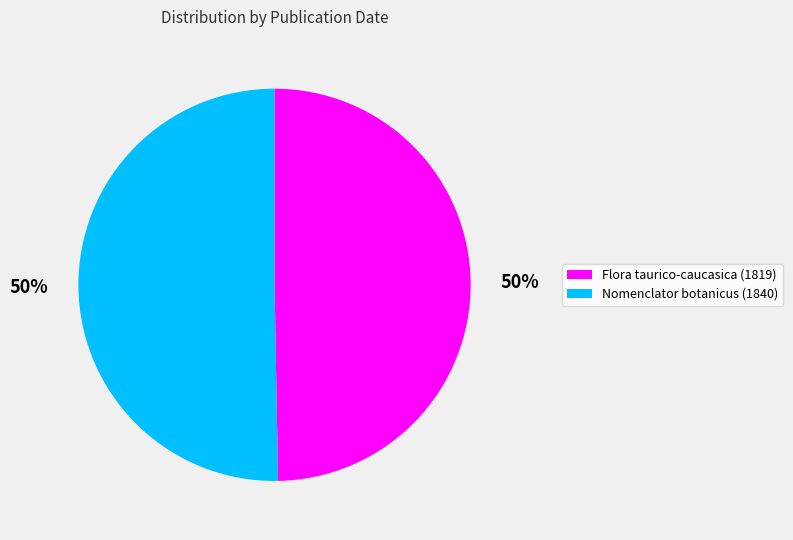

True or false: Flora taurico-caucasica (1819) accounts for 50% of the total.

True